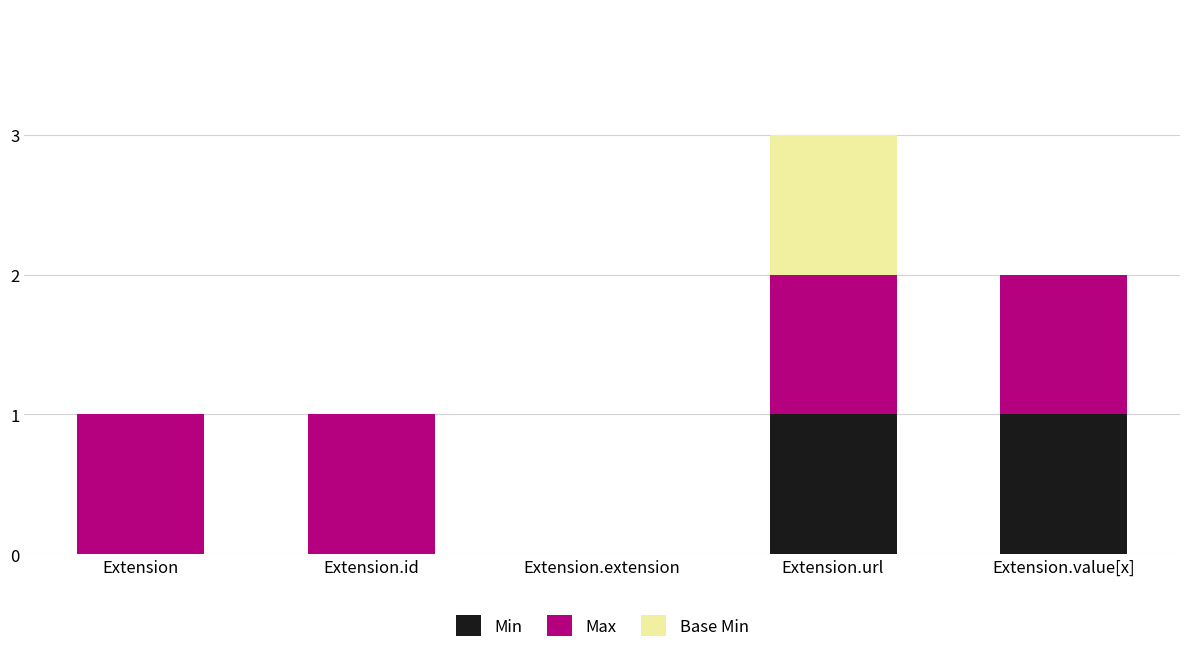

Are the bars grouped side by side (vs. stacked)?

No